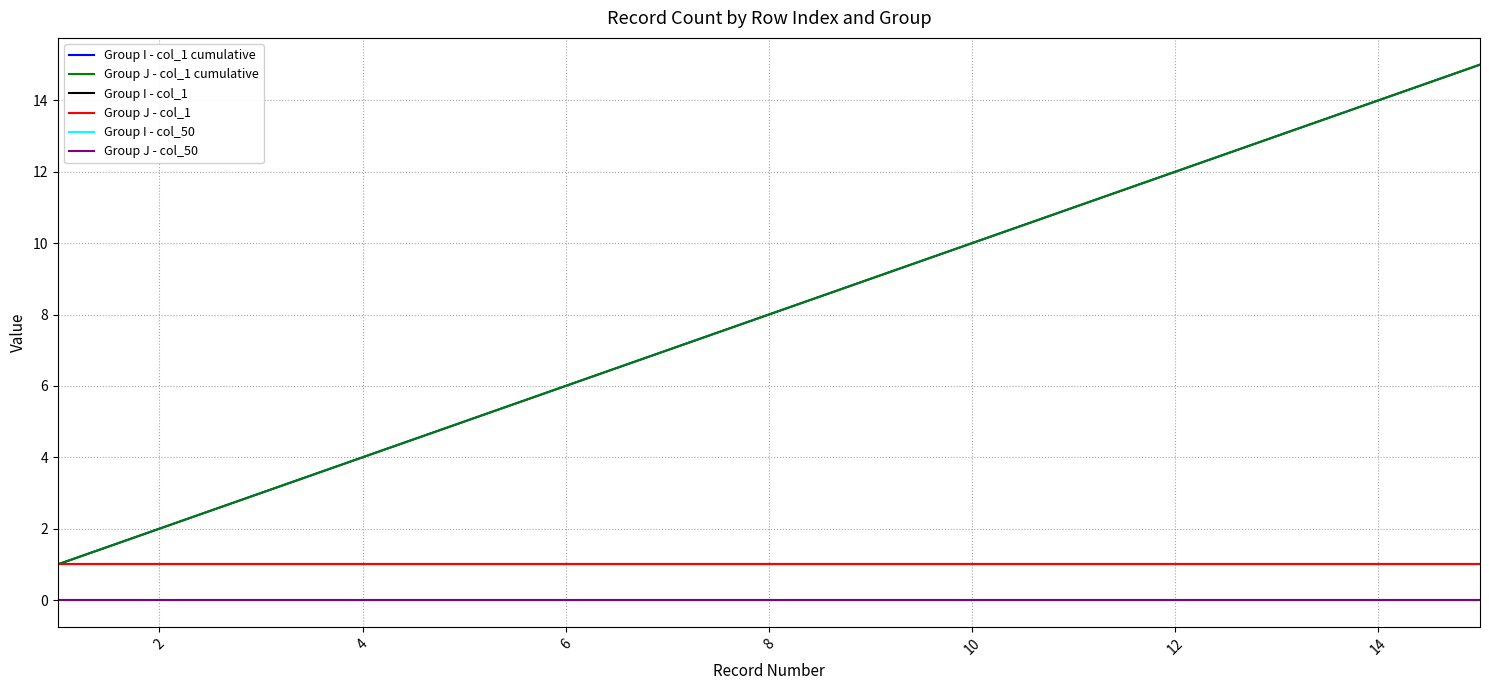

Does the chart display data point markers on the line(s)?

No